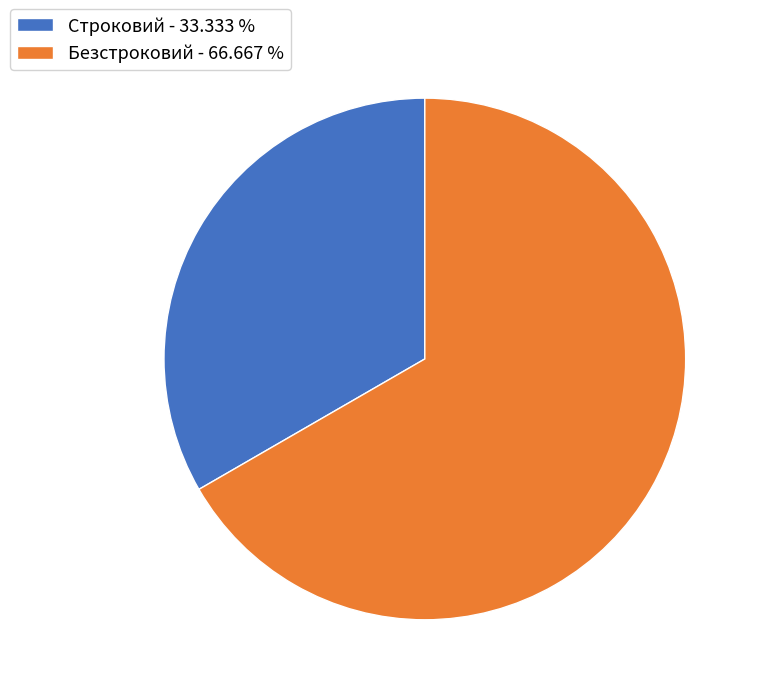

Rank the categories by value from highest to lowest.

Безстроковий, Строковий